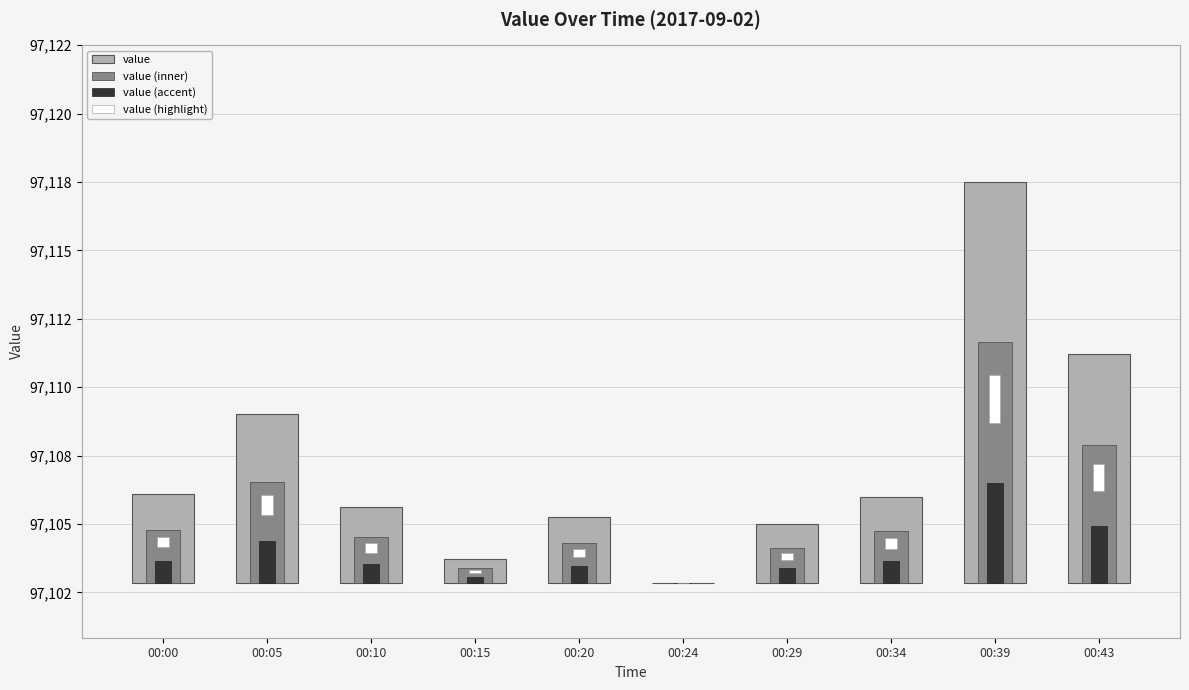

Which label corresponds to the smallest value in the chart?

00:24